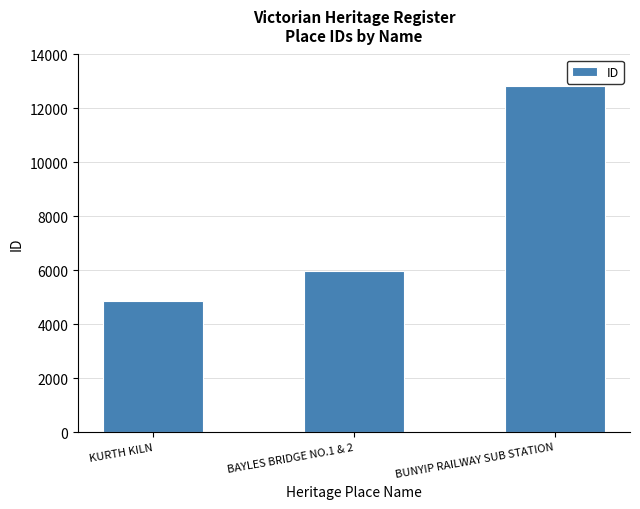

True or false: the data shows 4862 at KURTH KILN.

True